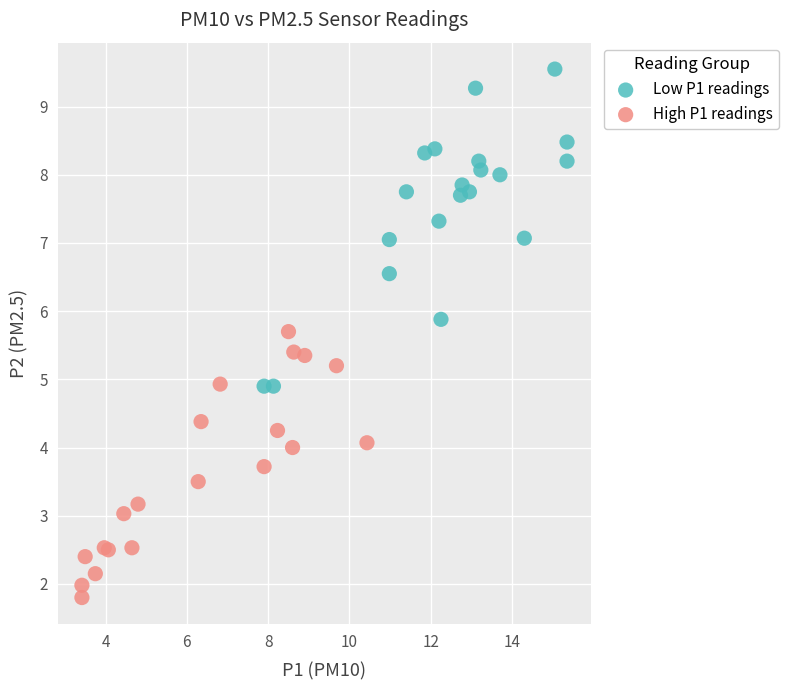

Which series reaches the minimum Y coordinate?

High P1 readings